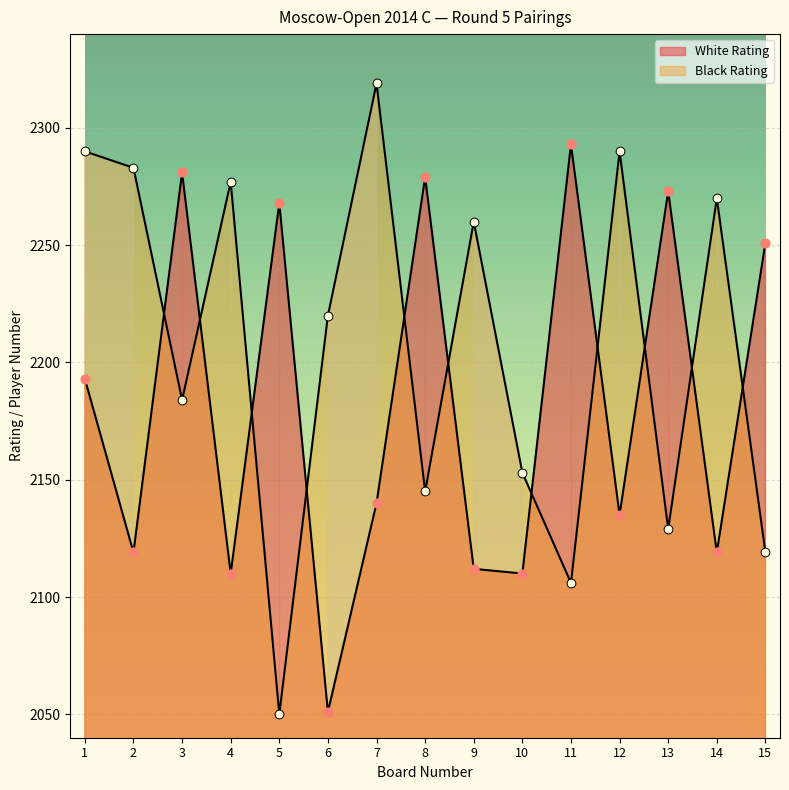

Which series has the largest total across all categories?

Black Rating